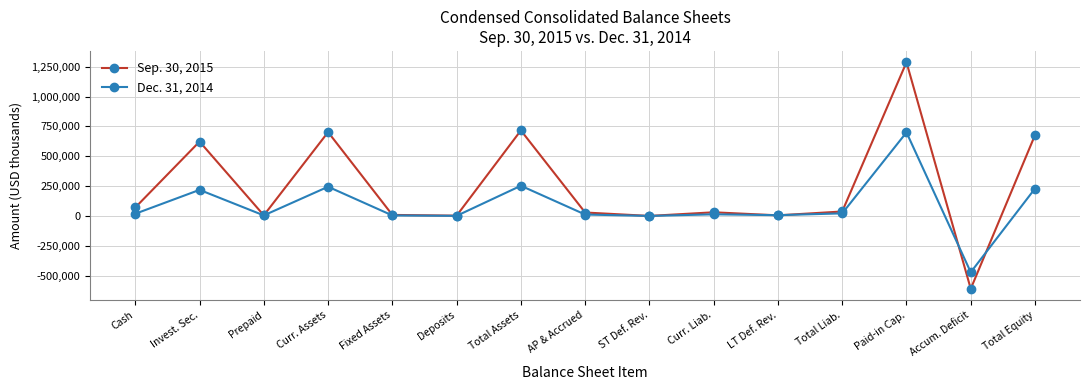

At Total Assets, list the series in order from smallest to largest.

Dec. 31, 2014, Sep. 30, 2015